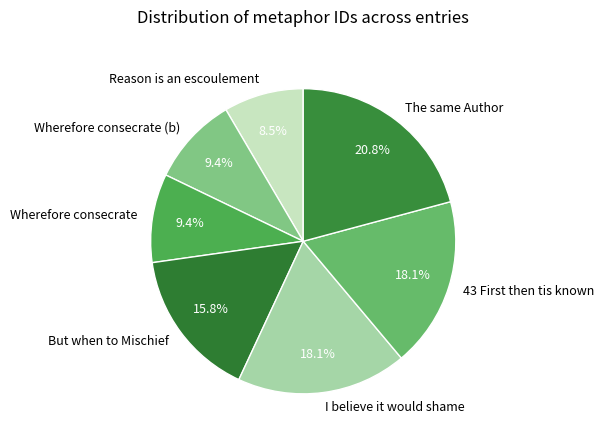

Is there a majority slice in this chart?

No